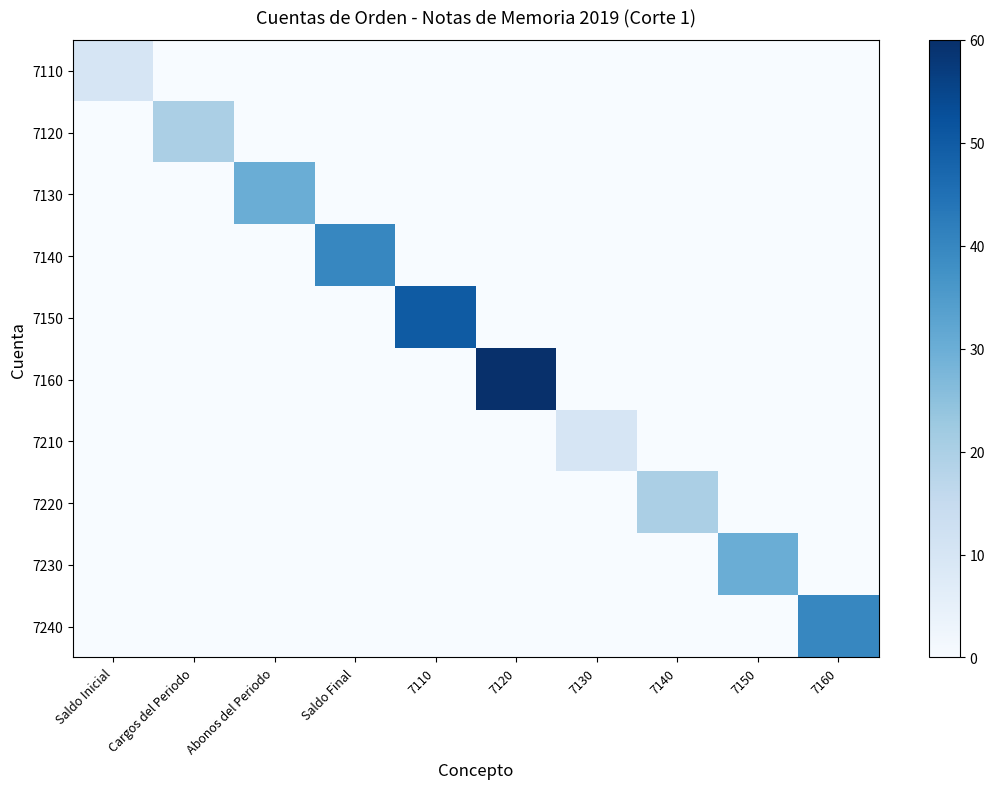

How many distinct data groups are displayed?

10